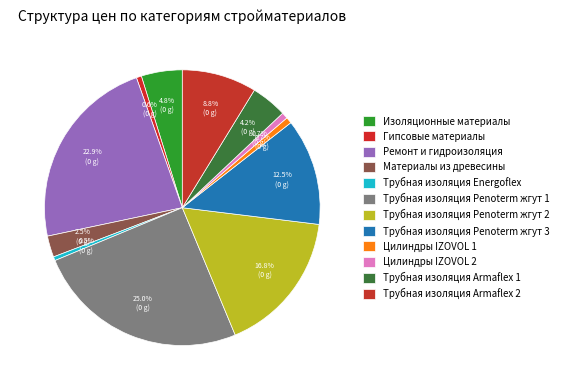

Does Цилиндры IZOVOL 2 account for over 50% of the chart?

No